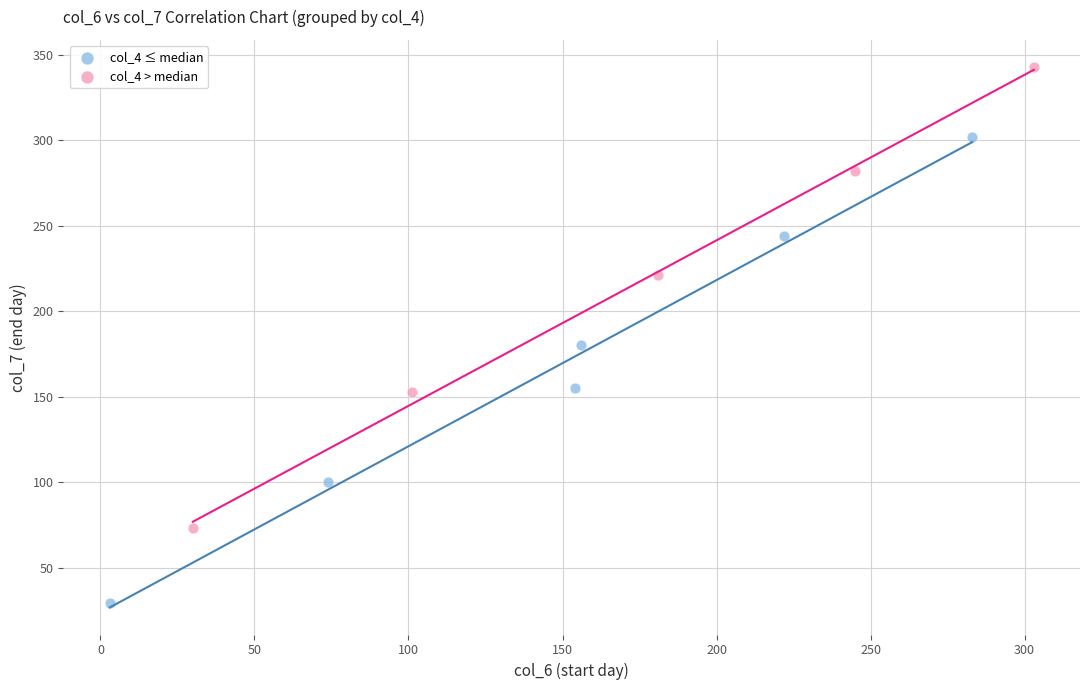

What are all the series names shown in the legend?

col_4 ≤ median, col_4 > median